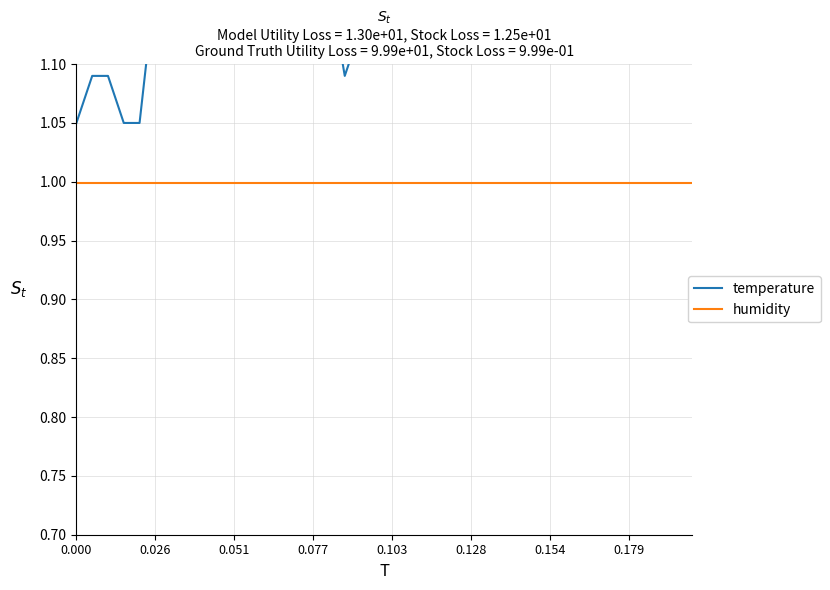

What position from the left is 0.026?

6